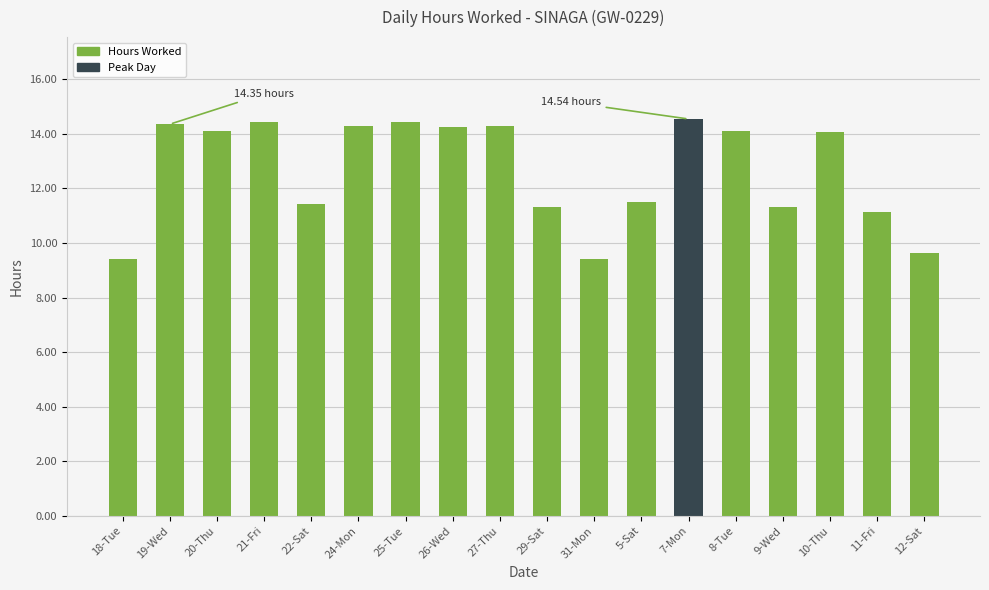

How many categories are shown in the chart?

18